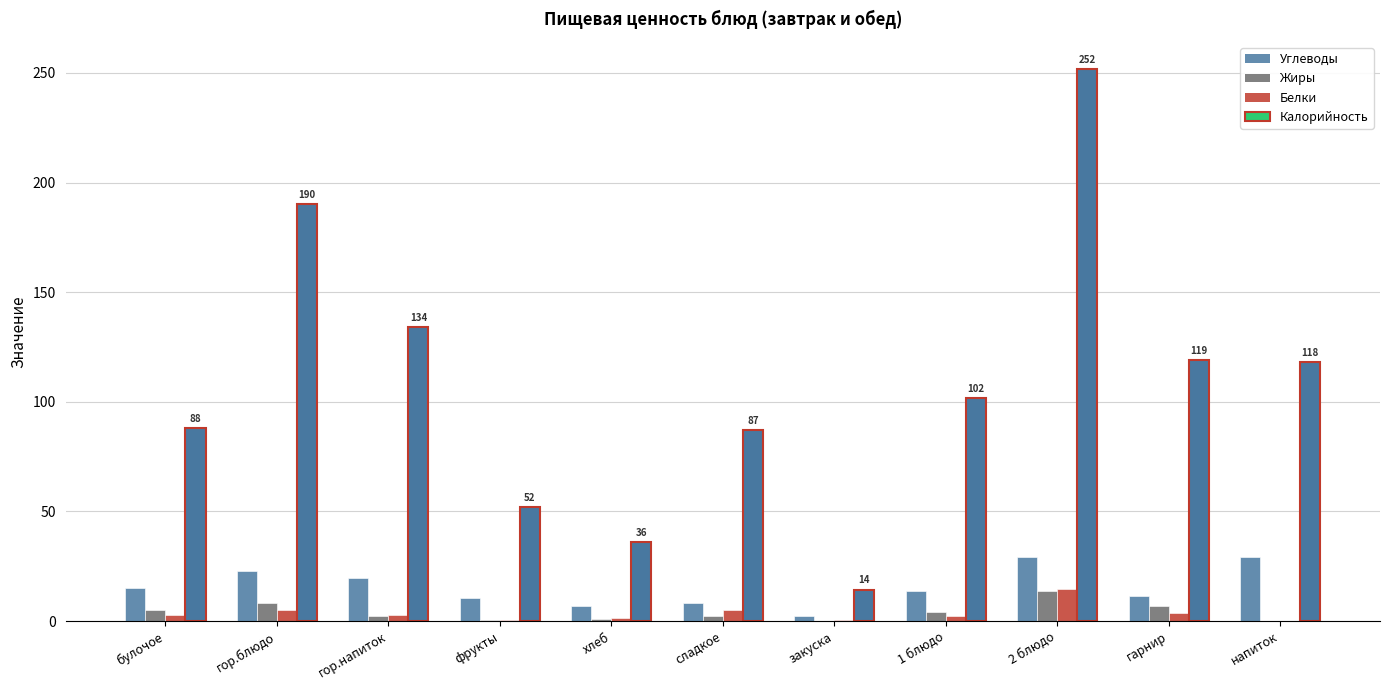

What is the sum of all Калорийность values?

1191.7